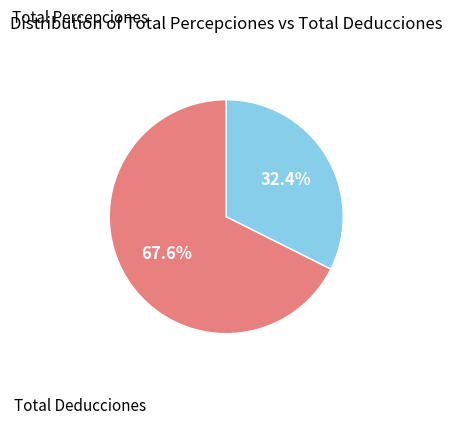

Rank the categories by value from lowest to highest.

Total Deducciones, Total Percepciones